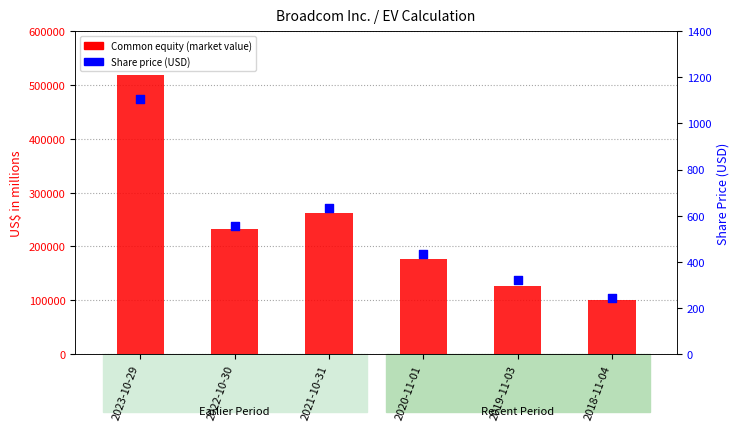

At which category is the sum across all series the highest?

2023-10-29